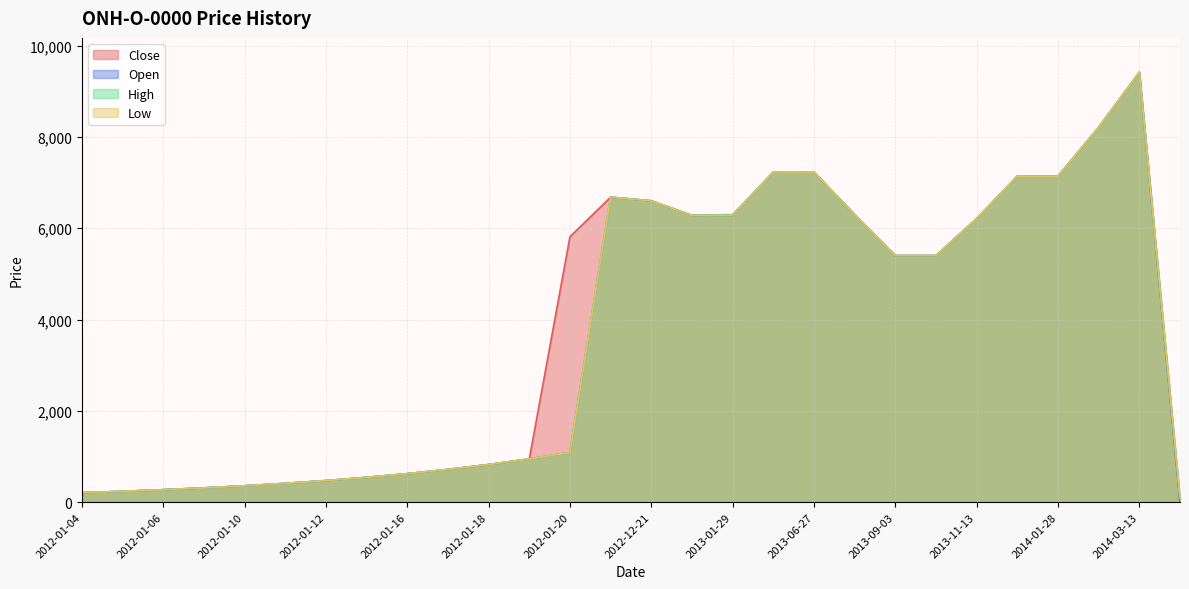

What is the label of the 9th point from the left?

2012-01-16